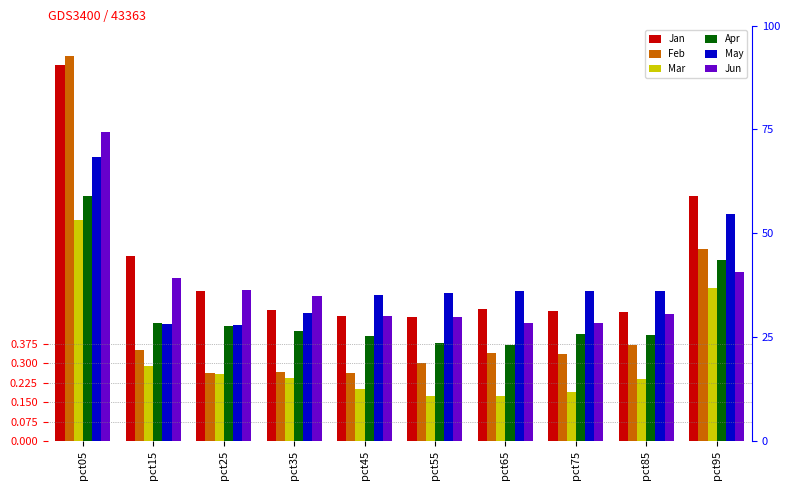

True or false: Jan has a value of 1.4 at pct05.

True